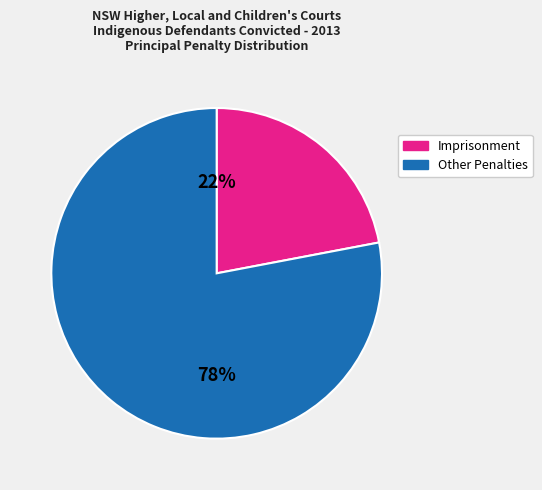

Which slice represents more than half of the pie?

Other Penalties